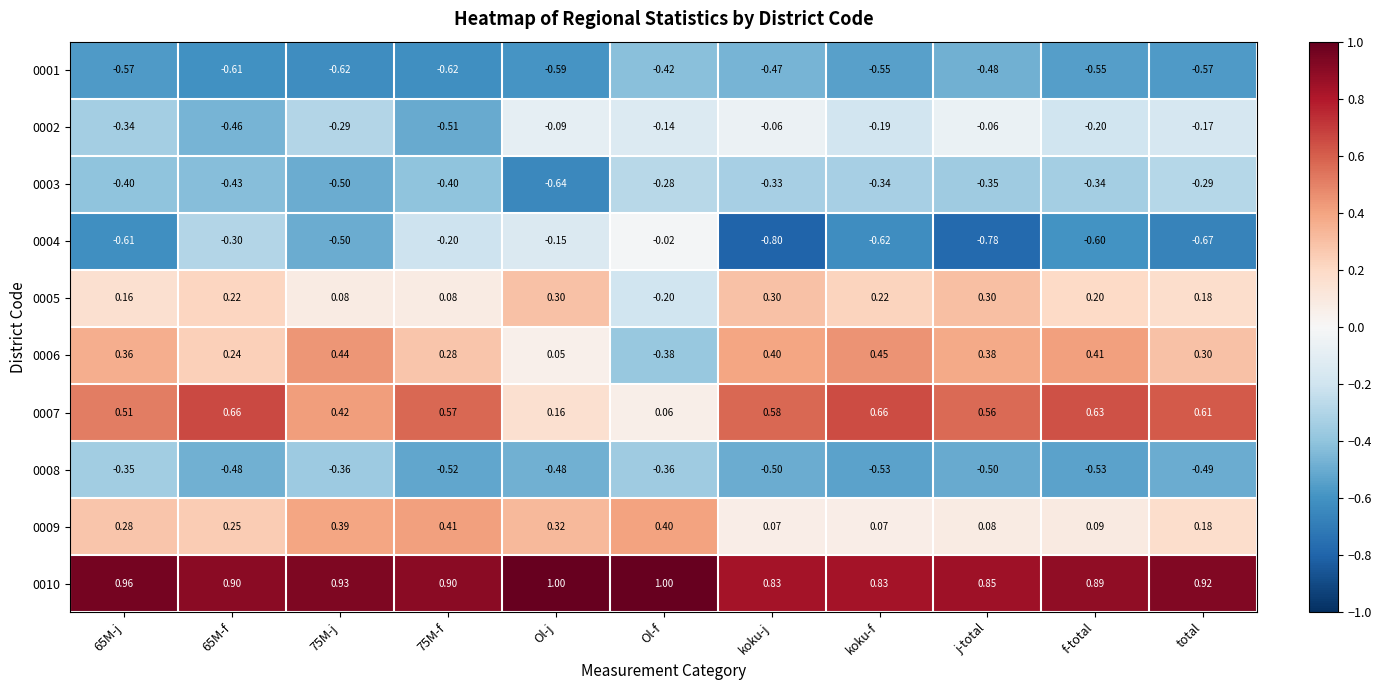

Which label corresponds to the smallest value in the chart?

koku-j